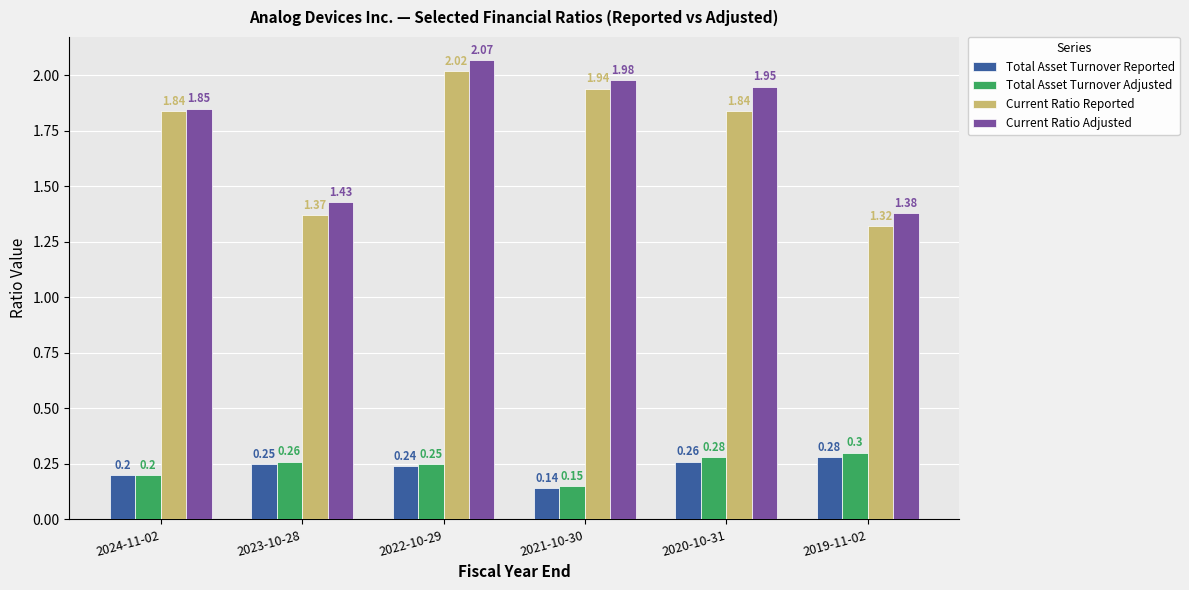

Between 2021-10-30 and 2019-11-02, which series saw the biggest shift?

Current Ratio Reported